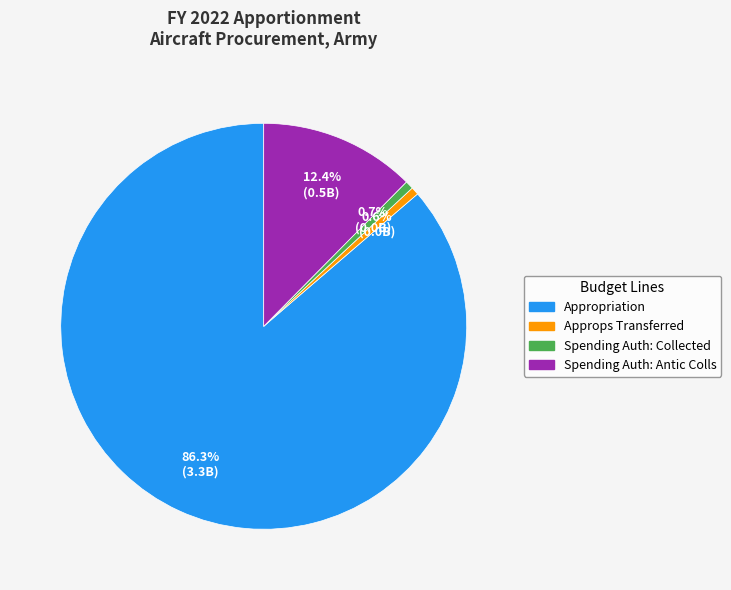

Does any single category account for the majority?

Yes